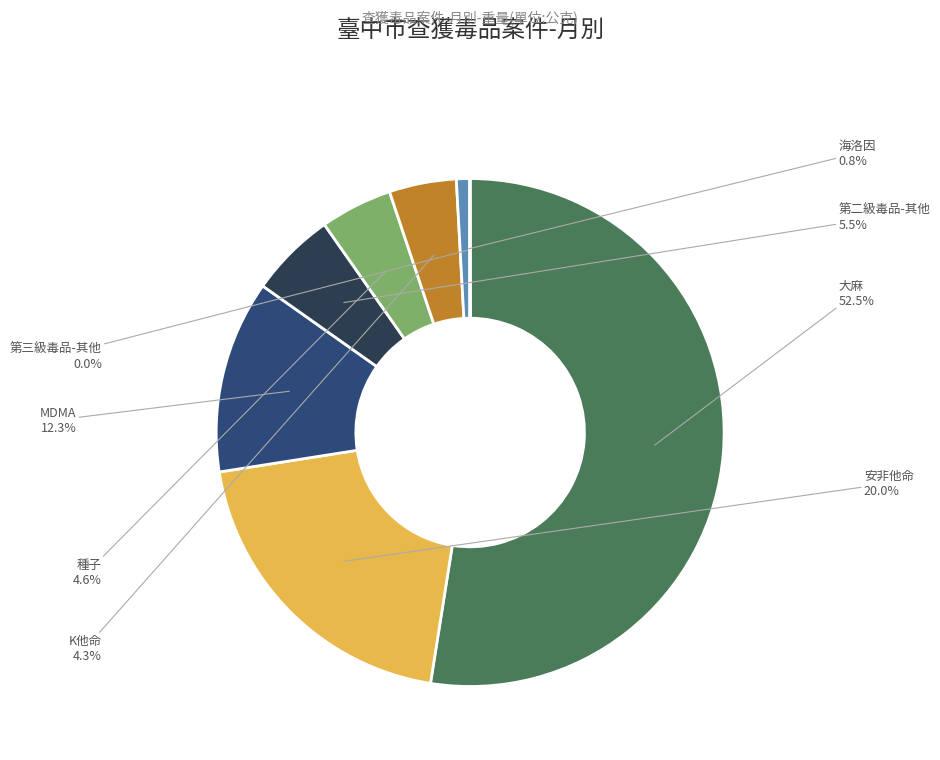

Is there any slice that represents more than half of the pie?

Yes